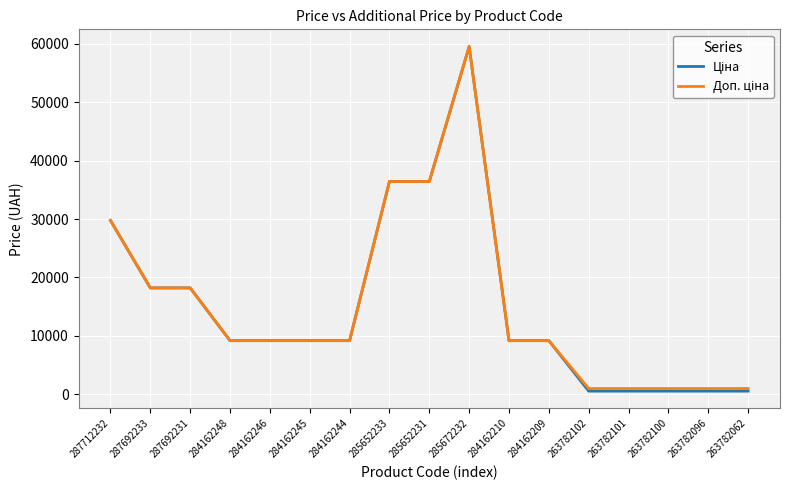

What is the total value across all series at 284162244?

18370.3